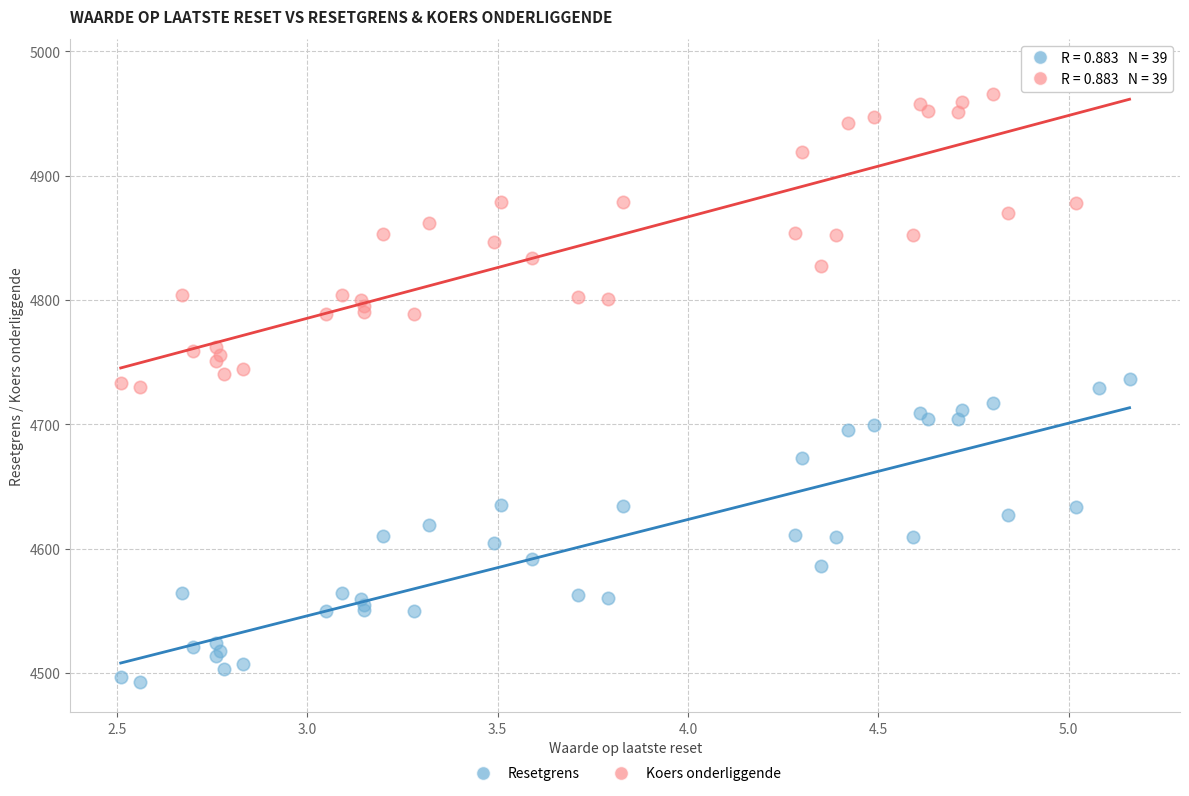

What are all the series names shown in the legend?

Resetgrens, Koers onderliggende